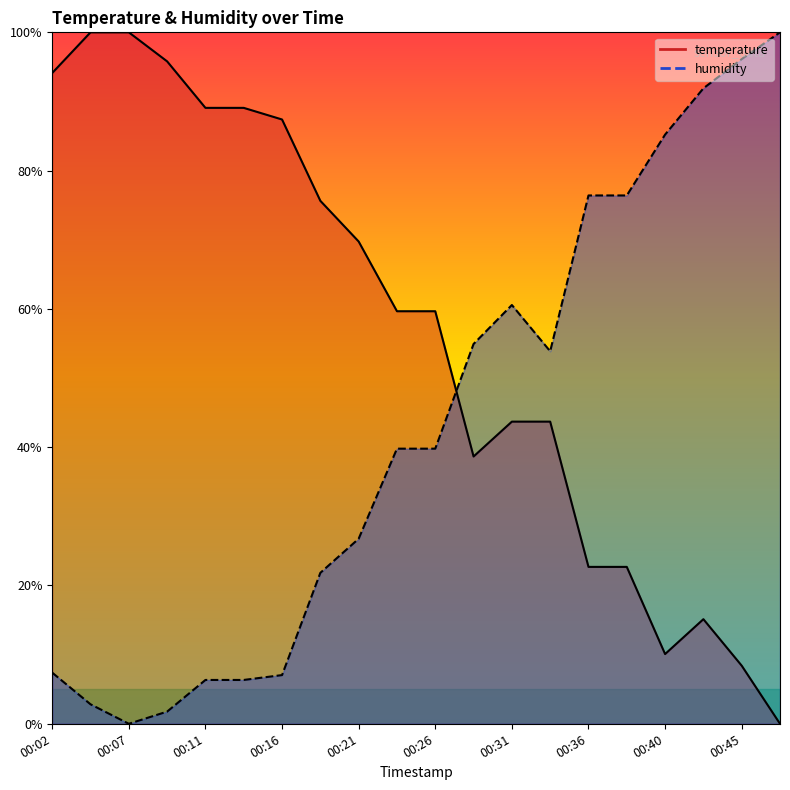

True or false: humidity has more than 1 interior local peaks.

False